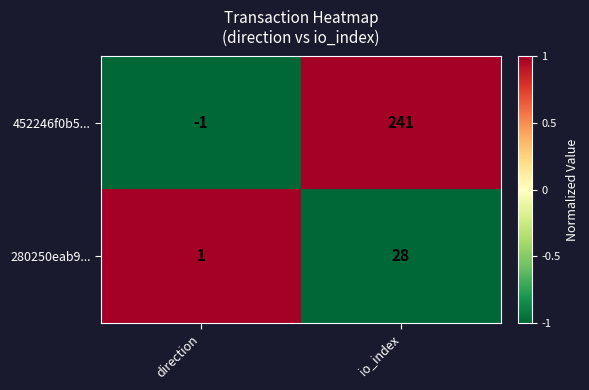

Rank the series by their maximum value, from highest to lowest.

452246f0b5..., 280250eab9...